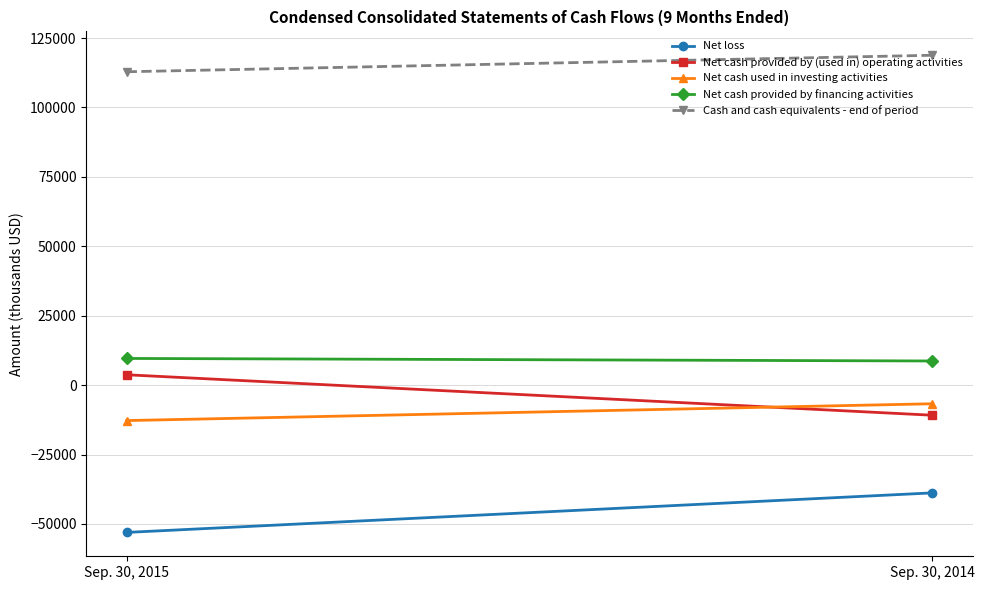

Rank the series at Sep. 30, 2014 from lowest to highest value.

Net loss, Net cash provided by (used in) operating activities, Net cash used in investing activities, Net cash provided by financing activities, Cash and cash equivalents - end of period